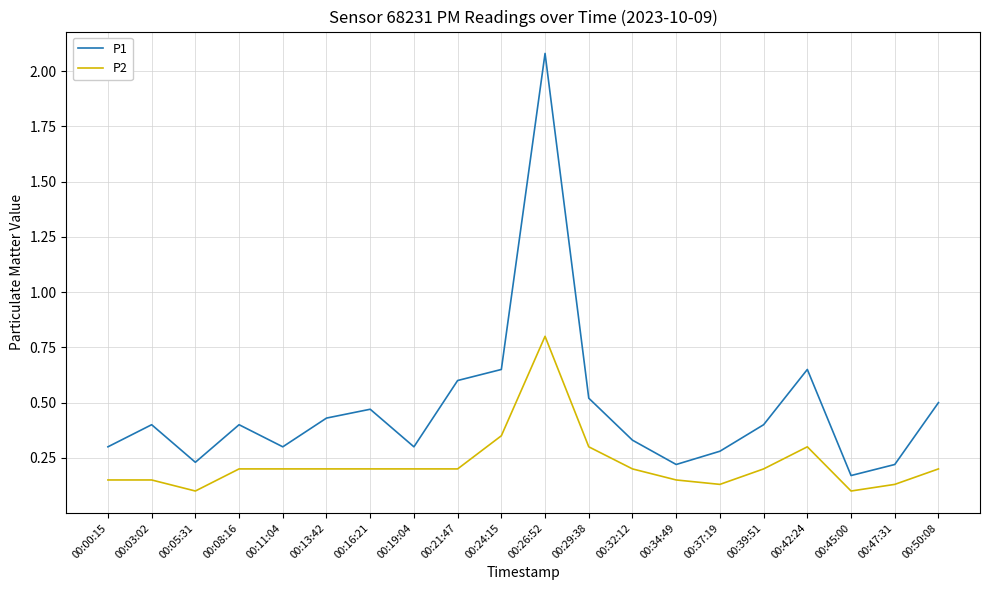

The value of P1 at 00:45:00 is 0.2. True or false?

True